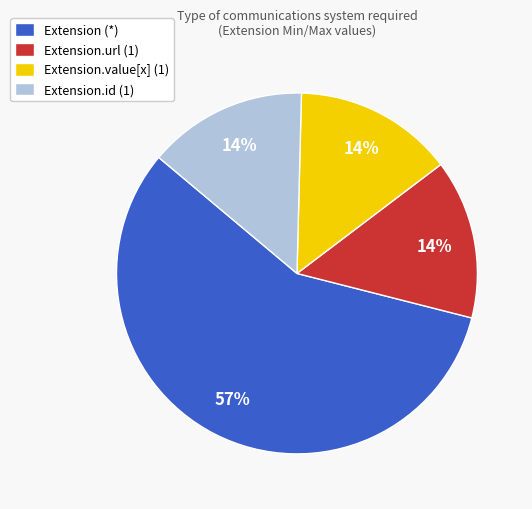

Is the sum of Extension (*) and Extension.id (1) greater than half?

Yes